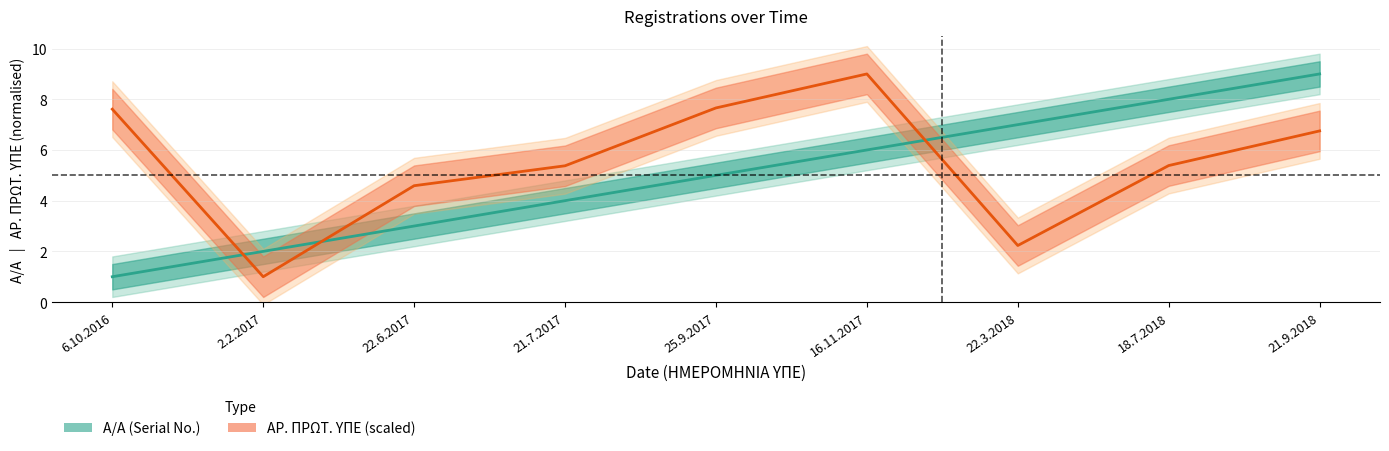

Which has a higher value, 21.7.2017 or 25.9.2017?

25.9.2017